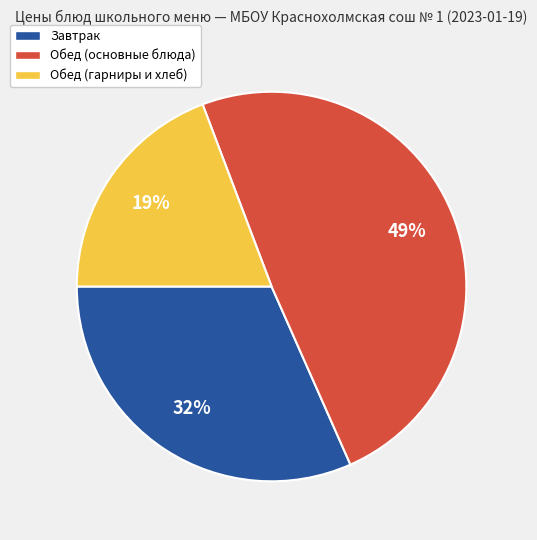

Approximately how many times larger is the value at Обед (гарниры и хлеб) compared to Завтрак?

0.6